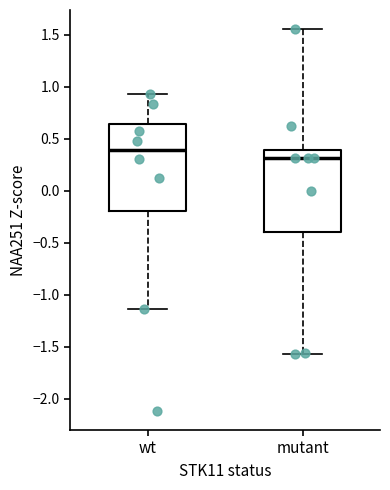

Which box's median line is the lowest?

mutant